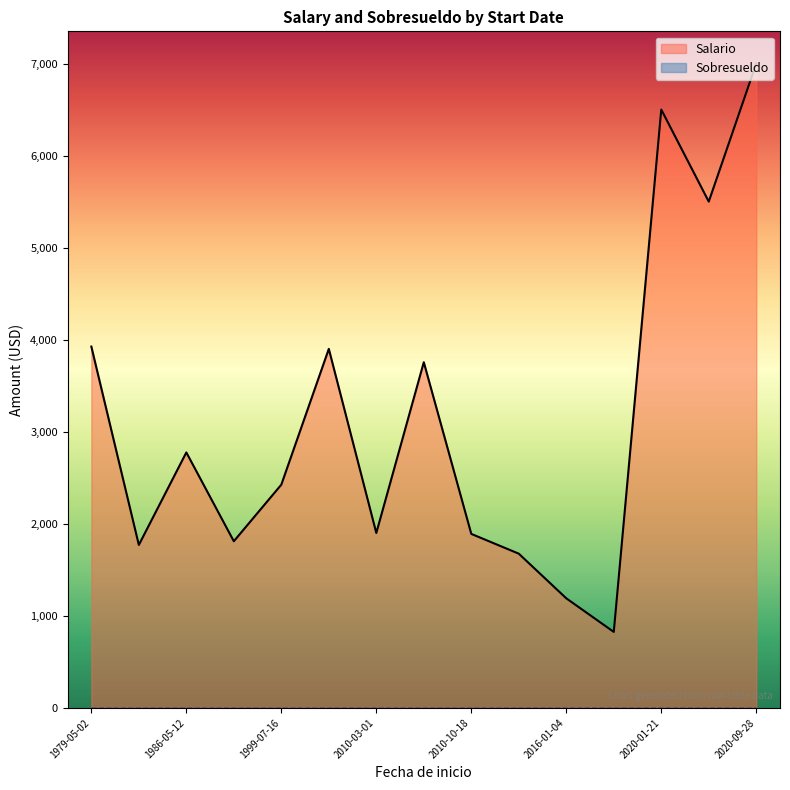

Rank the series by their average value, from highest to lowest.

Salario, Sobresueldo